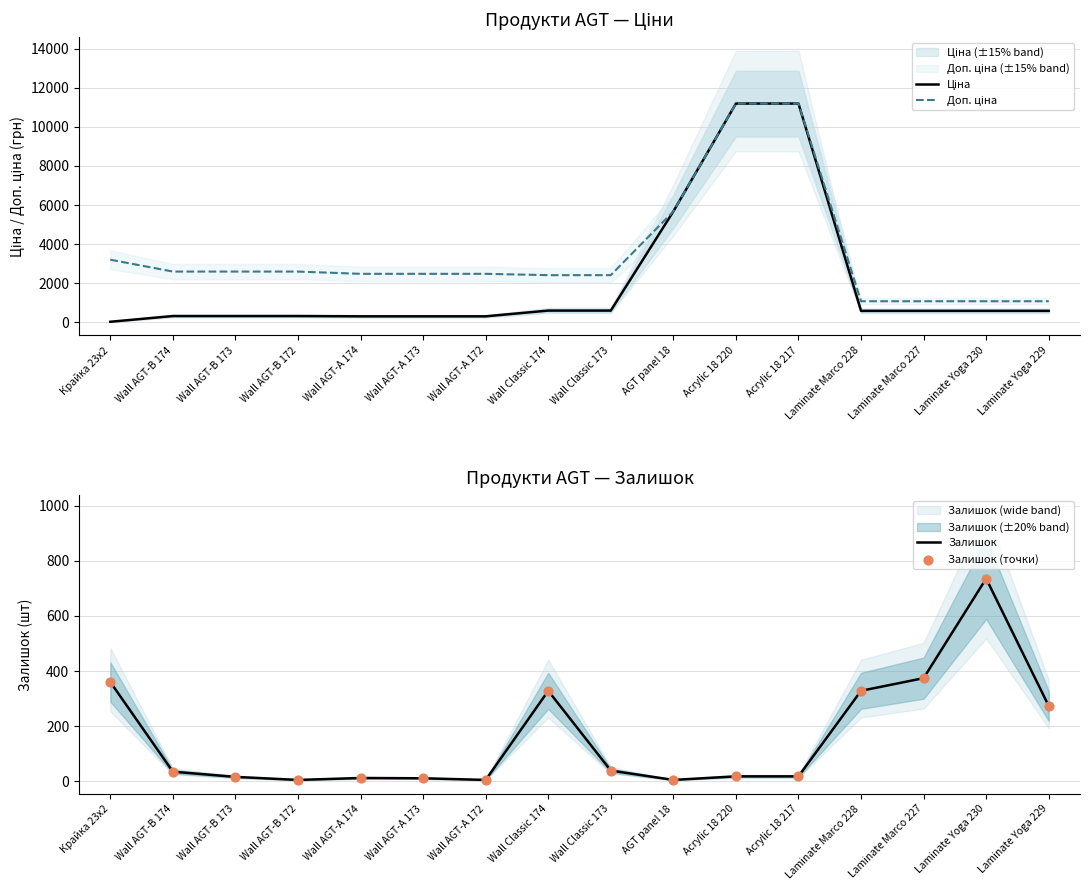

What is the total value across all series at Laminate Yoga 230?

3143.6